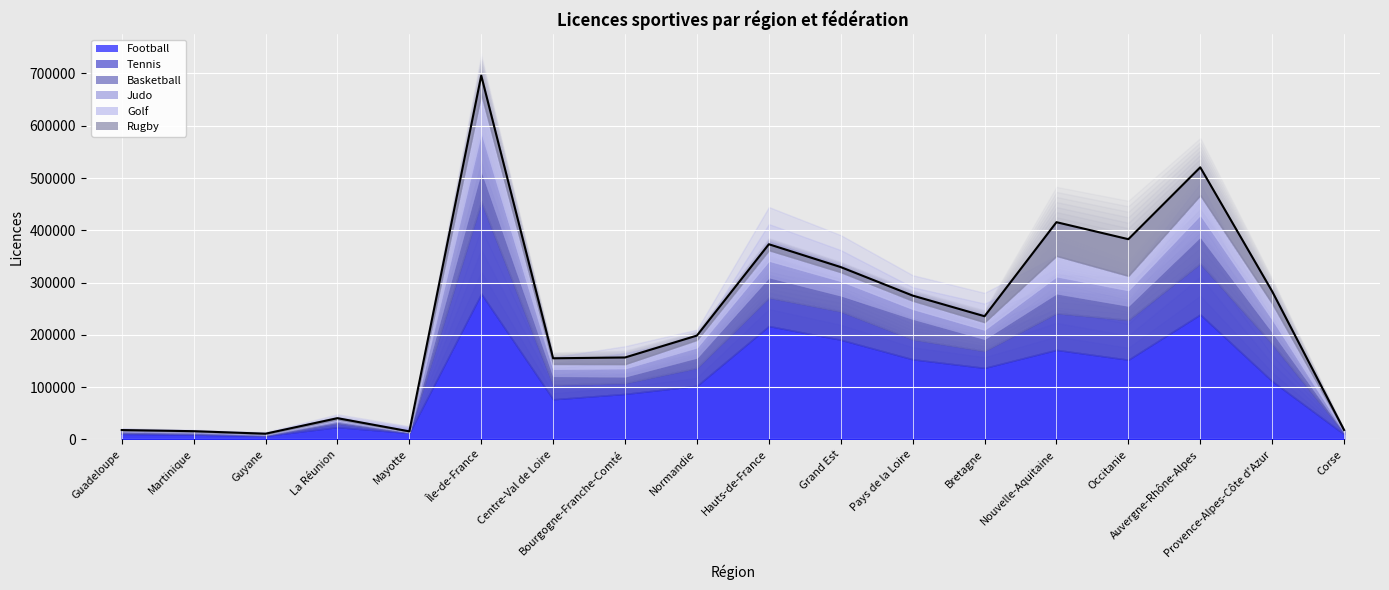

Where is the first local minimum?

Guyane